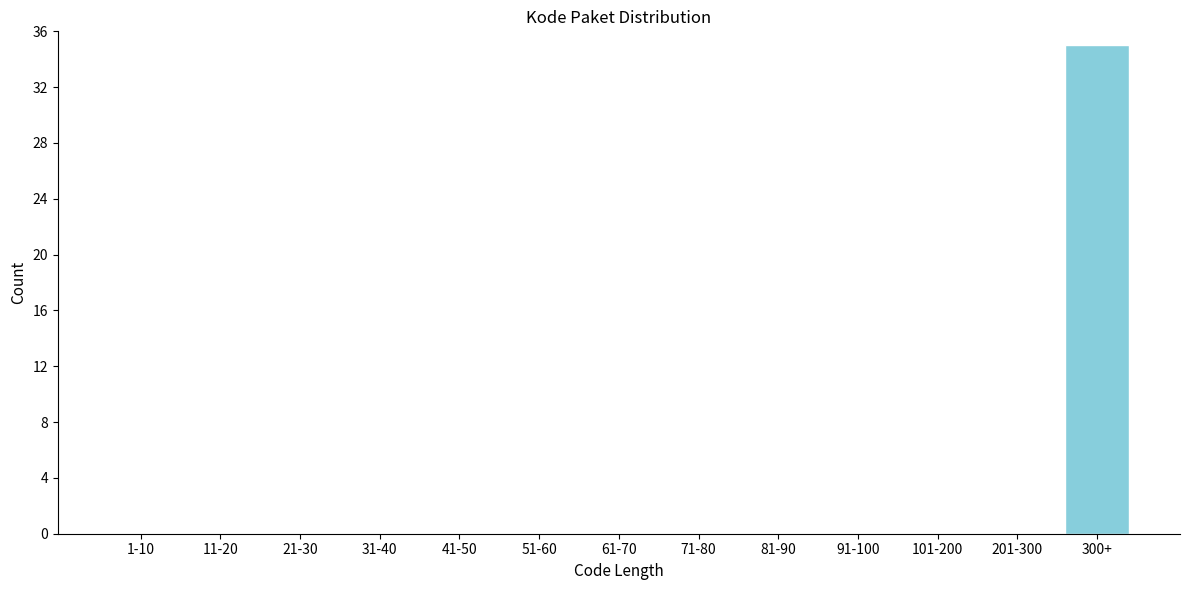

Reading left to right, transcribe all the data shown in this chart.

1-10=0	11-20=0	21-30=0	31-40=0	41-50=0	51-60=0	61-70=0	71-80=0	81-90=0	91-100=0	101-200=0	201-300=0	300+=35